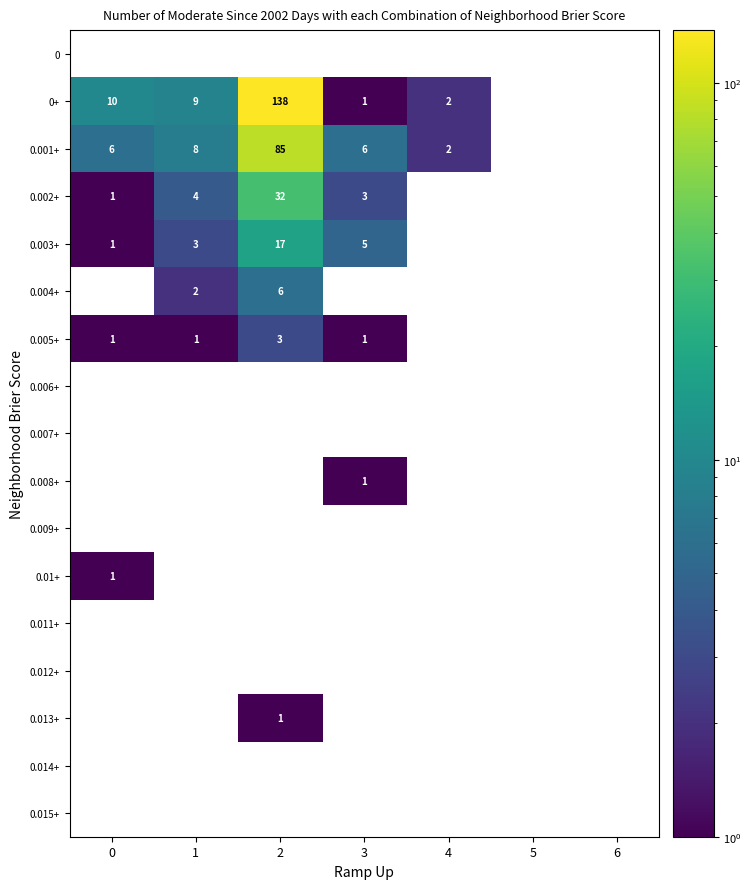

Rank the series by their maximum value, from lowest to highest.

0.003+, 0.004+, 0.005+, 0.006+, 0.007+, 0.008+, 0.009+, 0.01+, 0.011+, 0.012+, 0.013+, 0.014+, 0.015+, 0.002+, 0.001+, 0, 0+